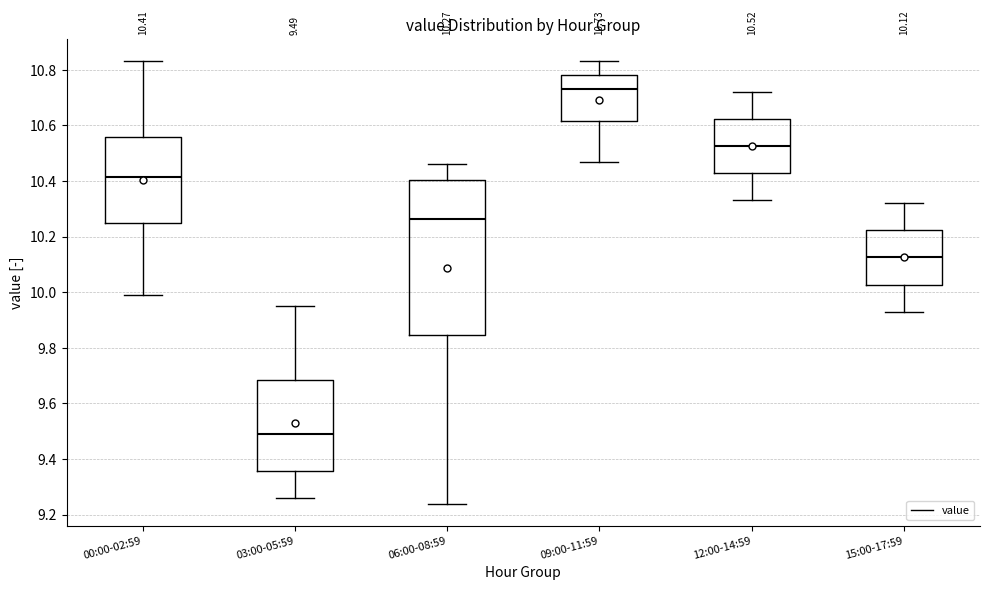

Which box has the lowest median line?

03:00-05:59